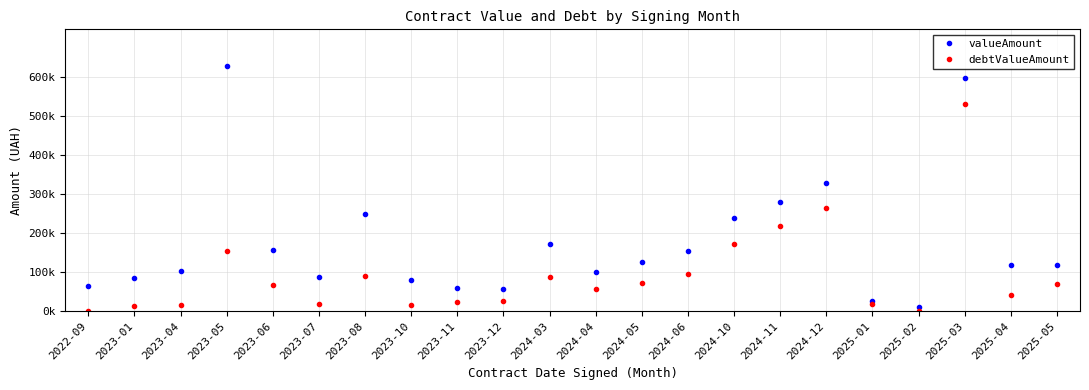

What are all the series names shown in the legend?

valueAmount, debtValueAmount